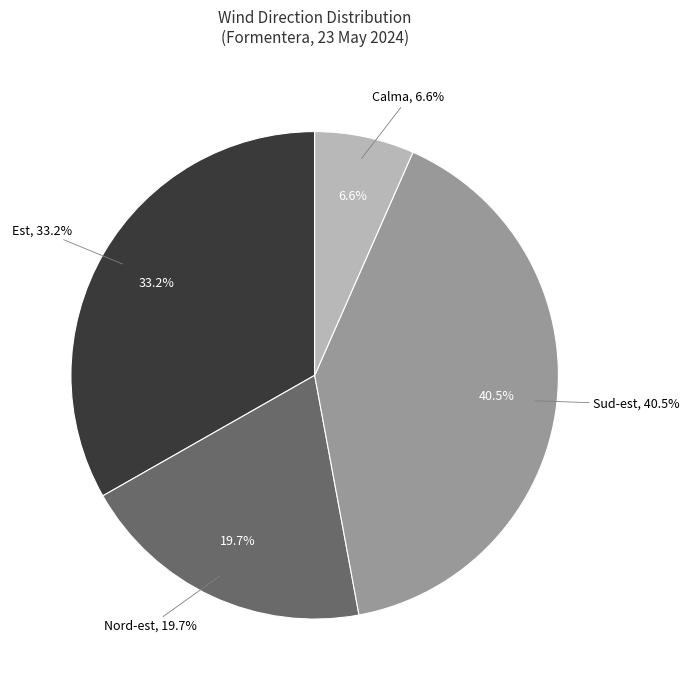

Approximately how many times larger is the value at Sud-est compared to Sud-est?

1.0